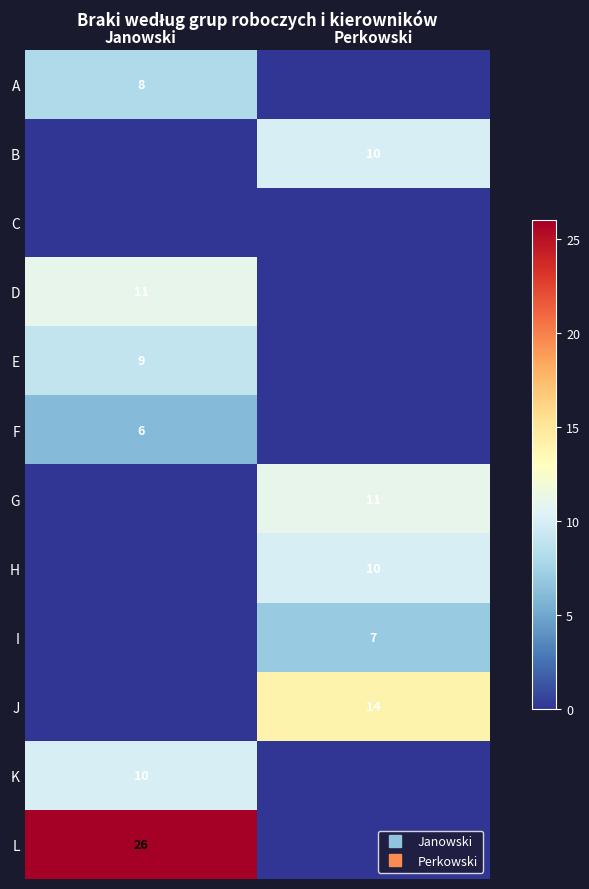

Count the L values in the range 0 to 26.

2